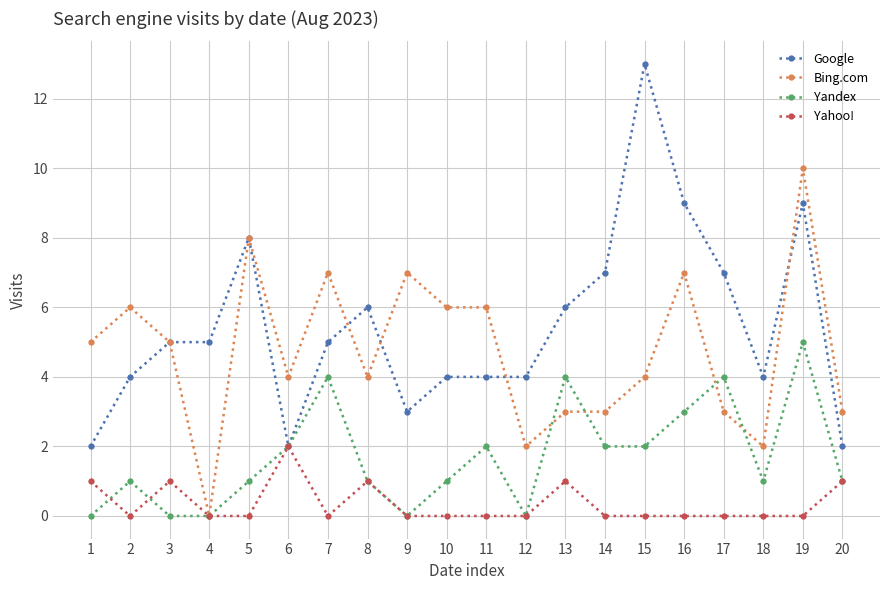

What is the maximum value for Yahoo!?

2